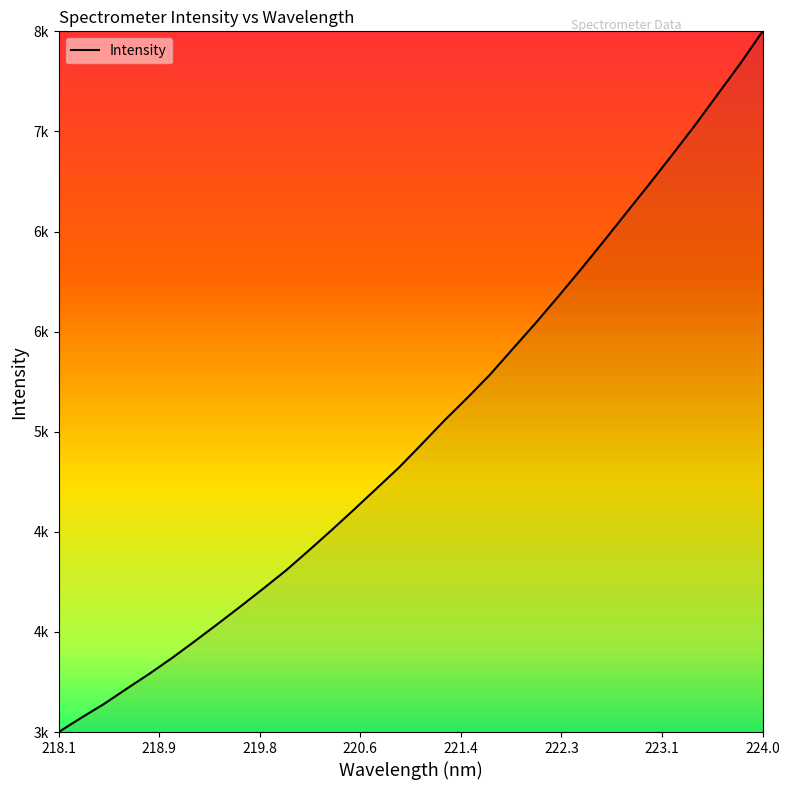

Which label corresponds to the smallest value in the chart?

218.1